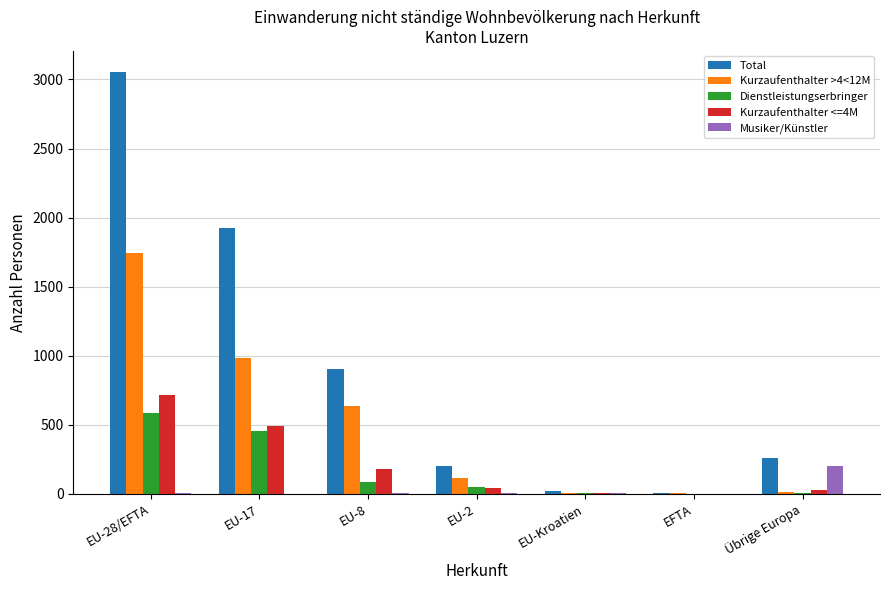

What is the highest value of the Total series?

3054